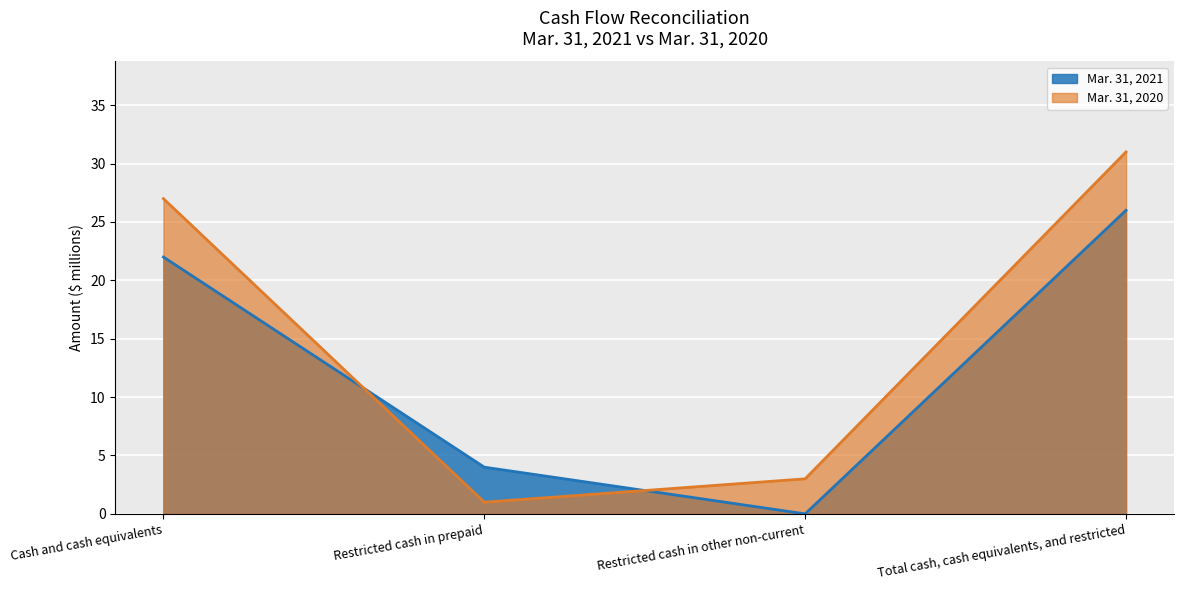

Which category has the lowest value across all series?

Restricted cash in other non-current